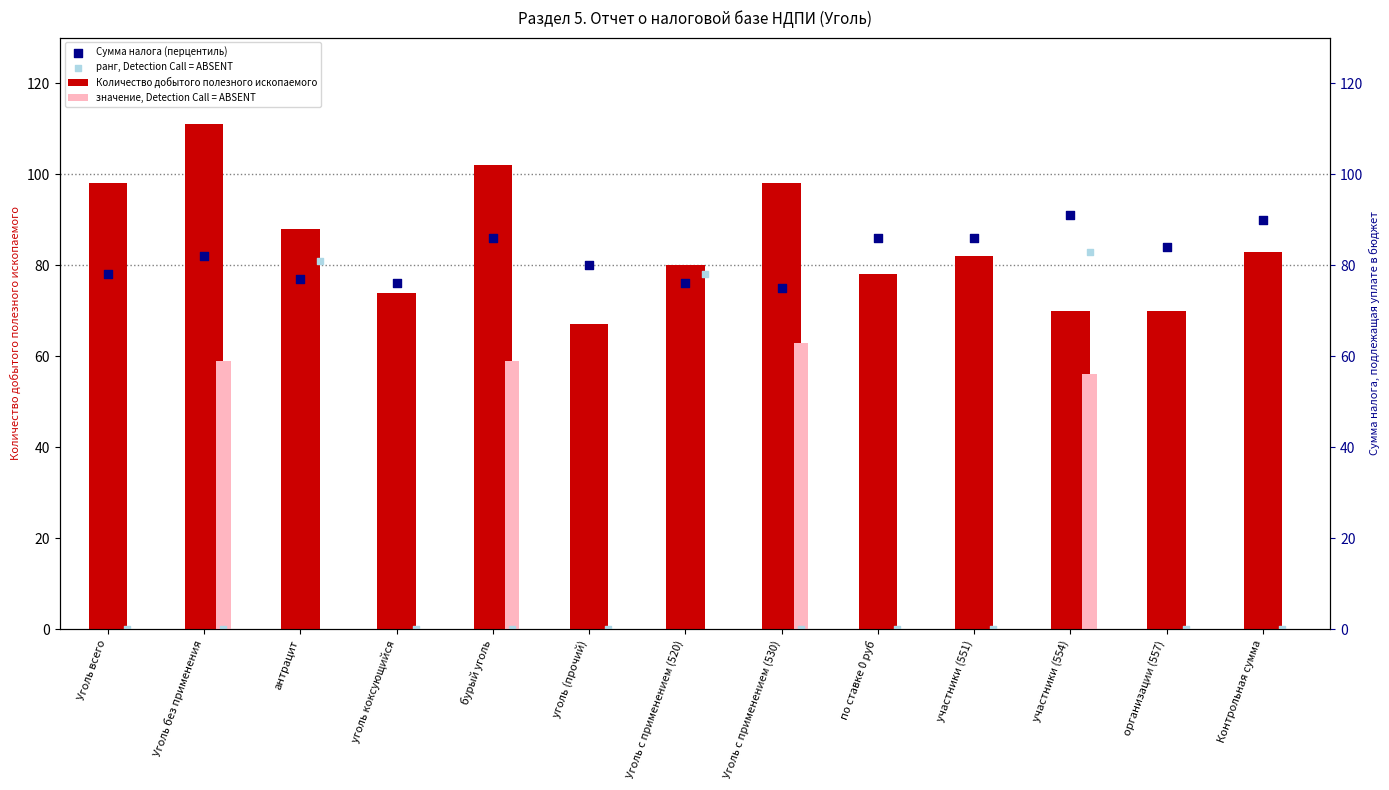

What is the total value across all series at уголь коксующийся?

150